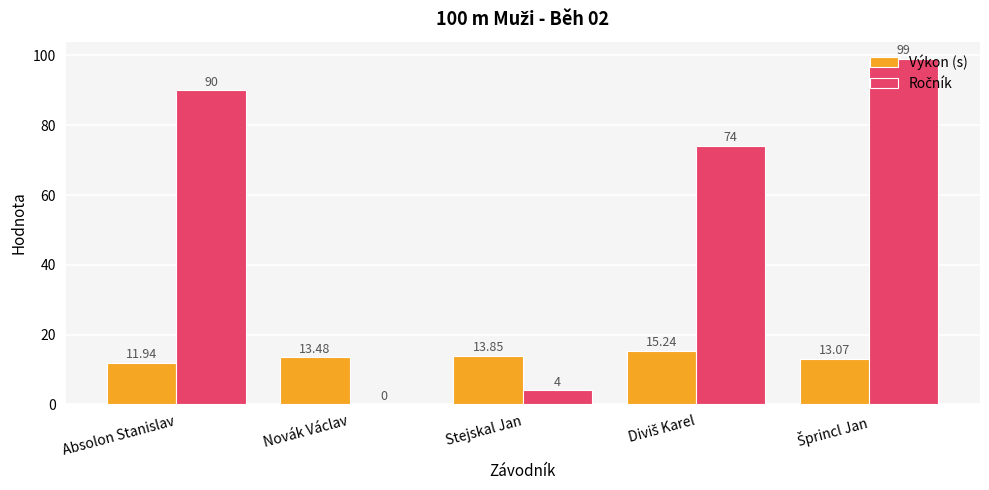

Reading right to left, what are all the values shown in this chart?

Výkon (s): Šprincl Jan=13.1	Diviš Karel=15.2	Stejskal Jan=13.8	Novák Václav=13.5	Absolon Stanislav=11.9
Ročník: Šprincl Jan=99.0	Diviš Karel=74.0	Stejskal Jan=4.0	Novák Václav=0.0	Absolon Stanislav=90.0